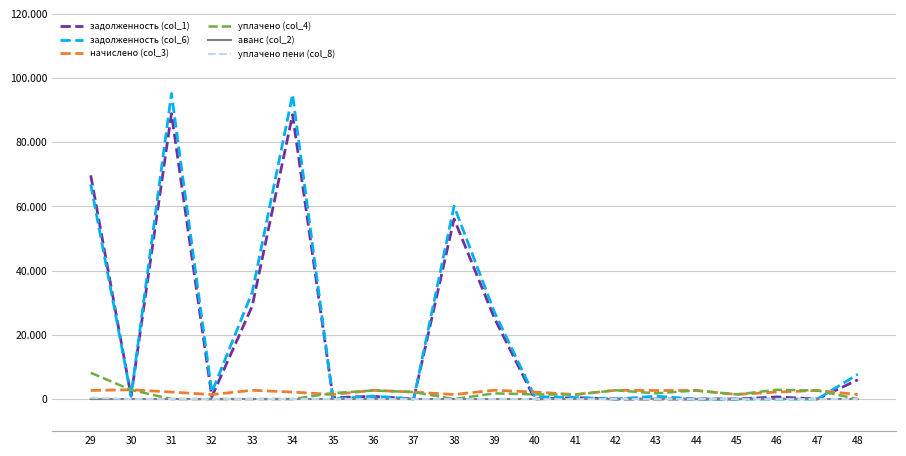

At which label does задолженность (col_6) reach its peak?

31